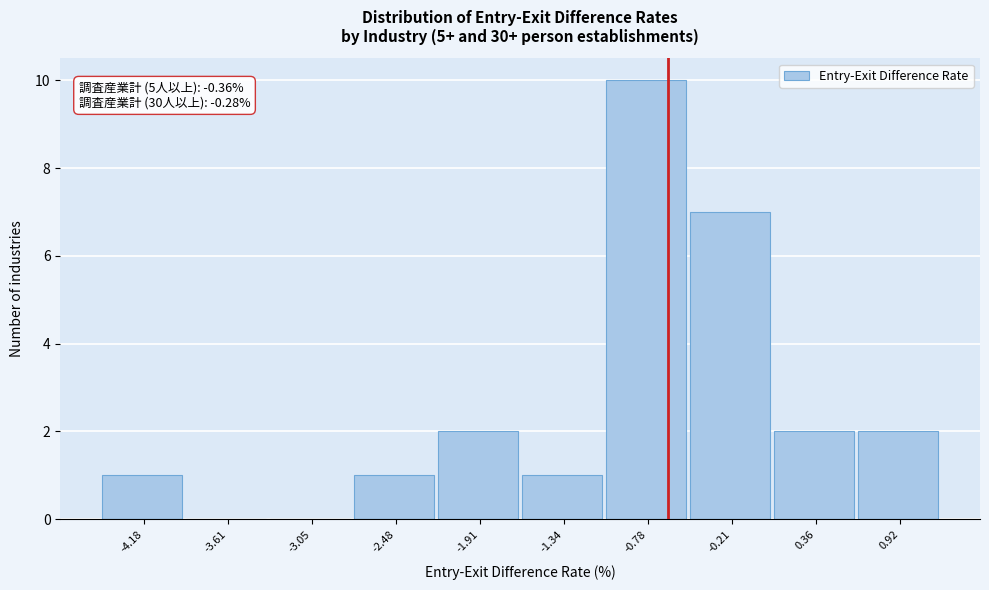

Reading right to left, what are all the values shown in this chart?

0.92=2	0.36=2	-0.21=7	-0.78=10	-1.34=1	-1.91=2	-2.48=1	-3.05=0	-3.61=0	-4.18=1